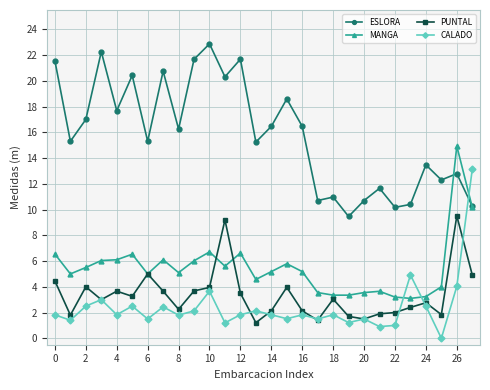

True or false: PUNTAL and ESLORA cross at least once.

False